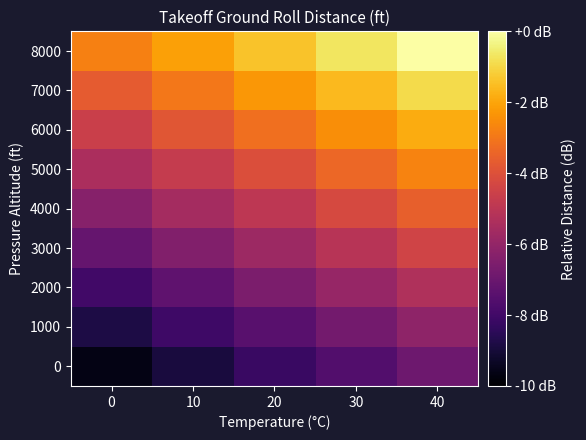

What is the smallest value displayed?

-9.6